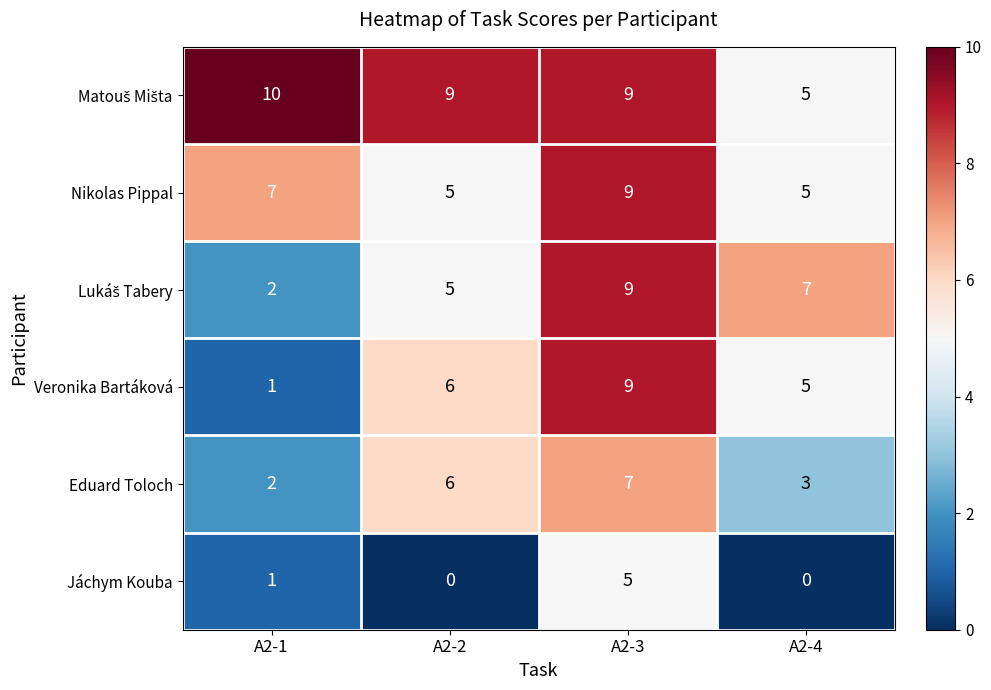

Which series has the largest range (max minus min)?

Veronika Bartáková